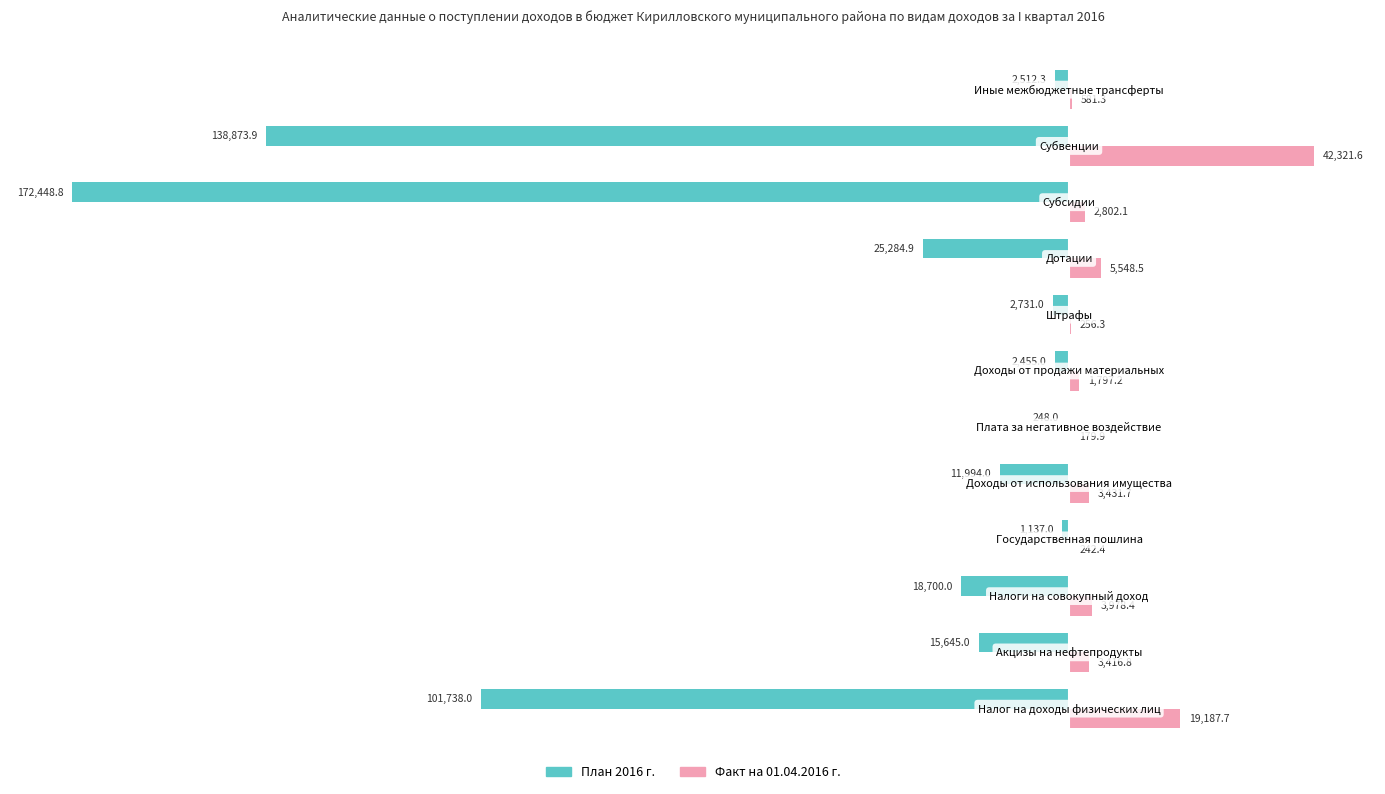

What is the sum of all План 2016 г. values?

-493767.9